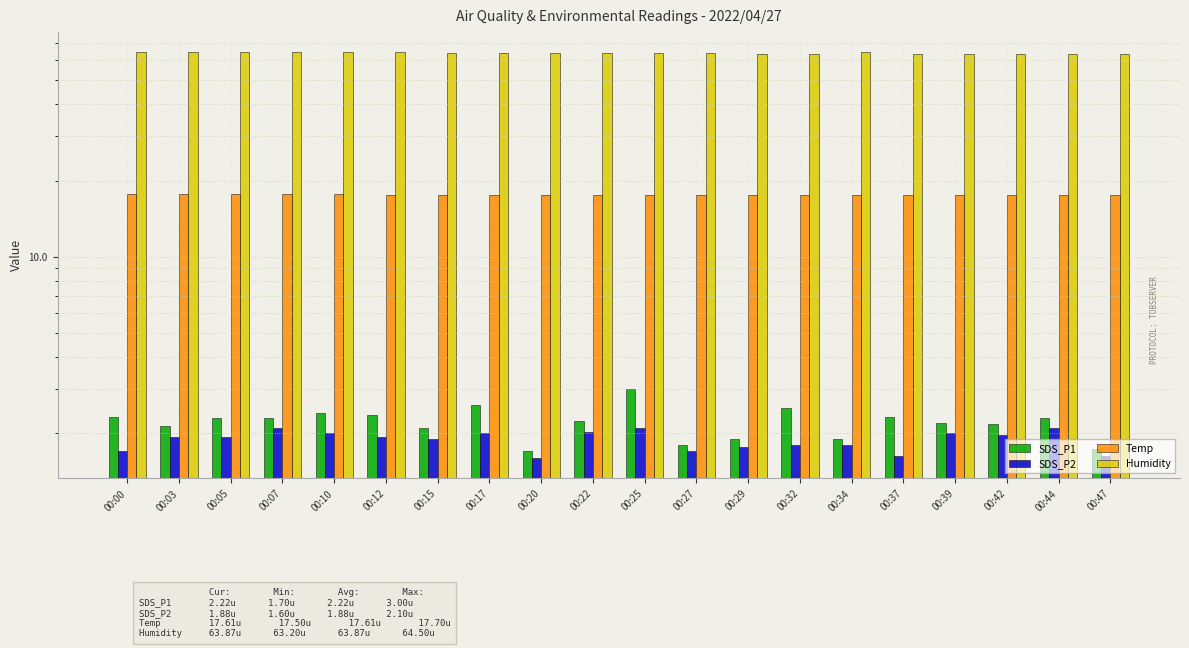

What is the difference between the highest and lowest values at 00:32?

61.7